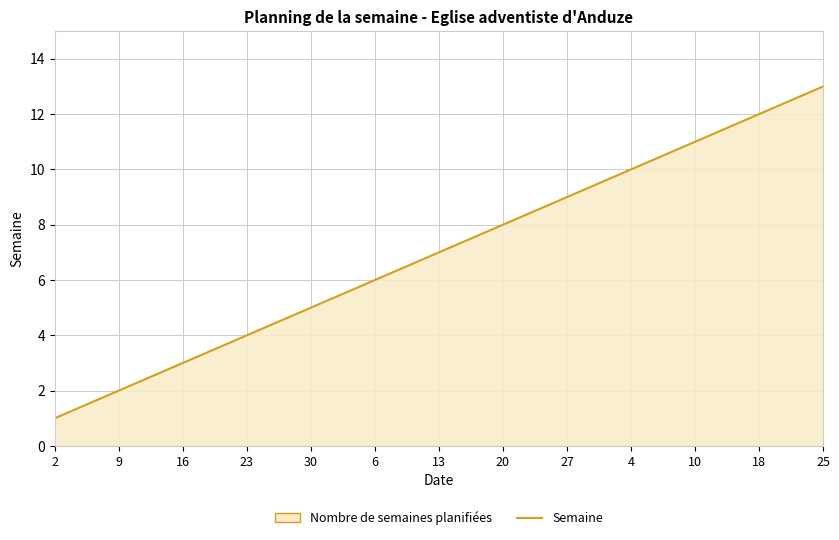

How many categories are shown in the chart?

13